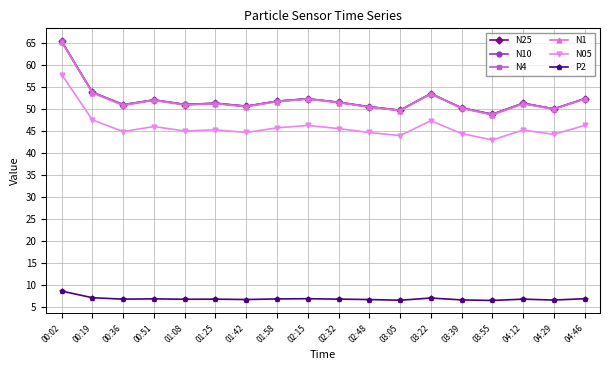

At which label does N05 reach its minimum?

03:55